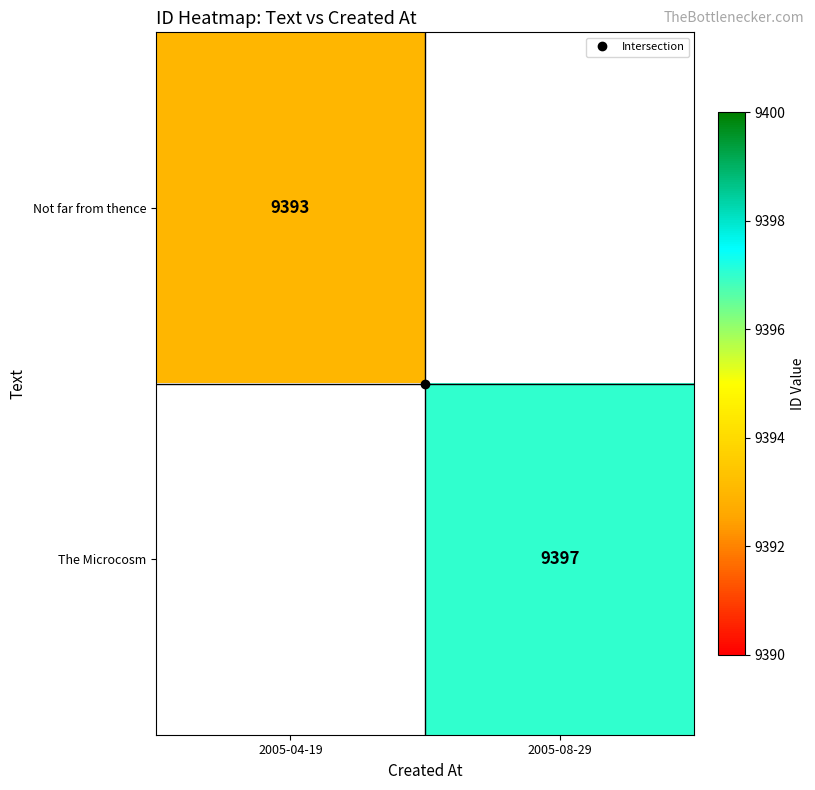

Rank the series at 2005-04-19 from highest to lowest value.

Not far from thence, The Microcosm